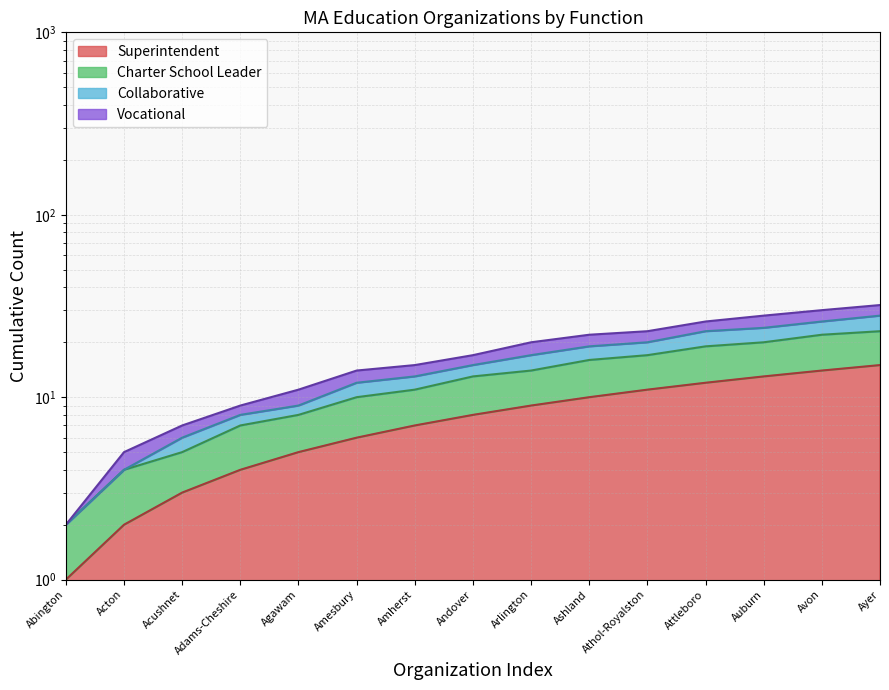

True or false: Charter School Leader has more than 2 interior local peaks.

False